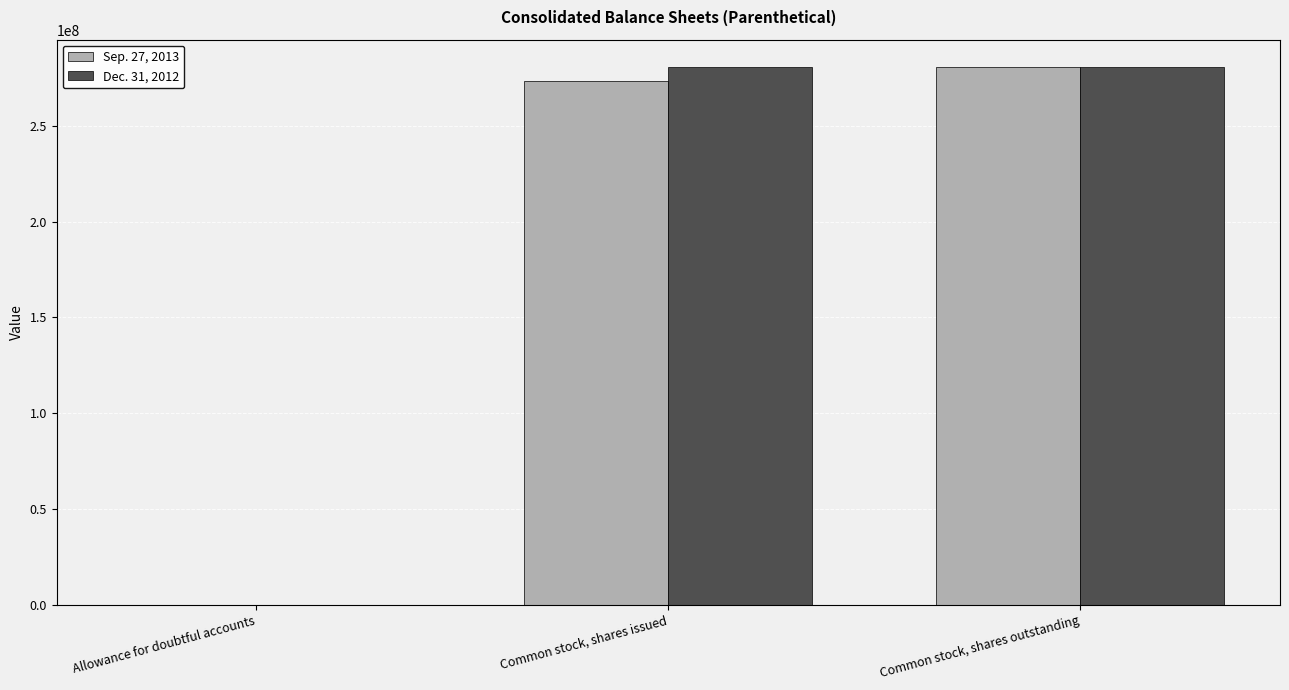

What is the greatest value displayed?

280963298